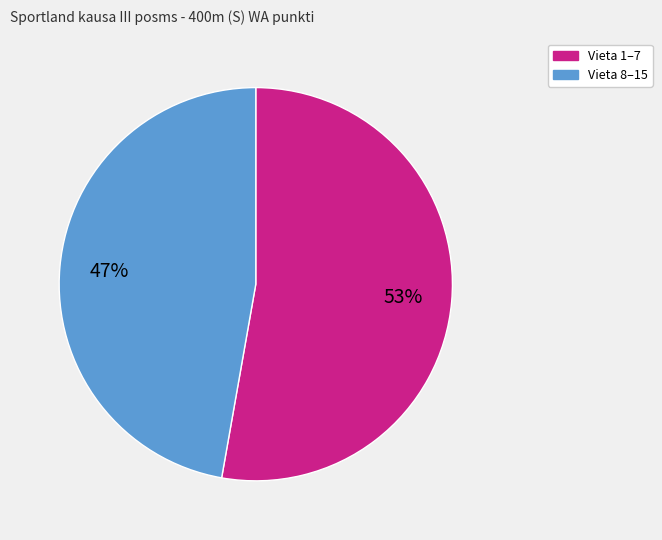

To the nearest percent, what is the difference between the largest and smallest slice percentages?

6%